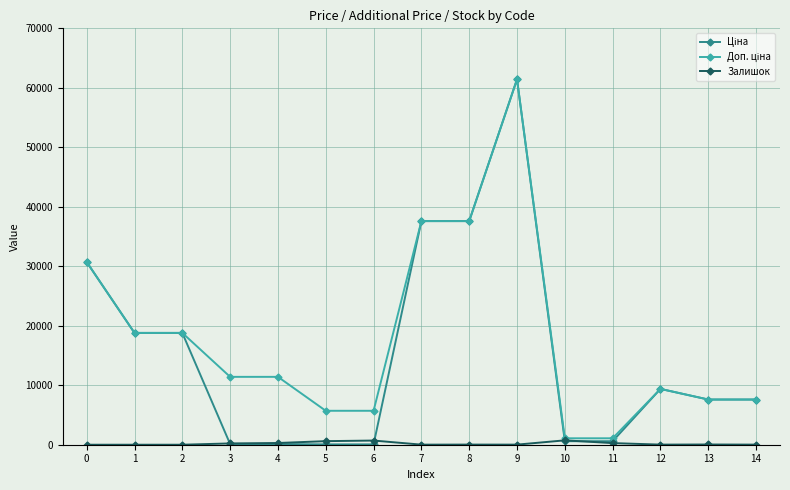

What is the maximum value shown in the chart?

61434.3